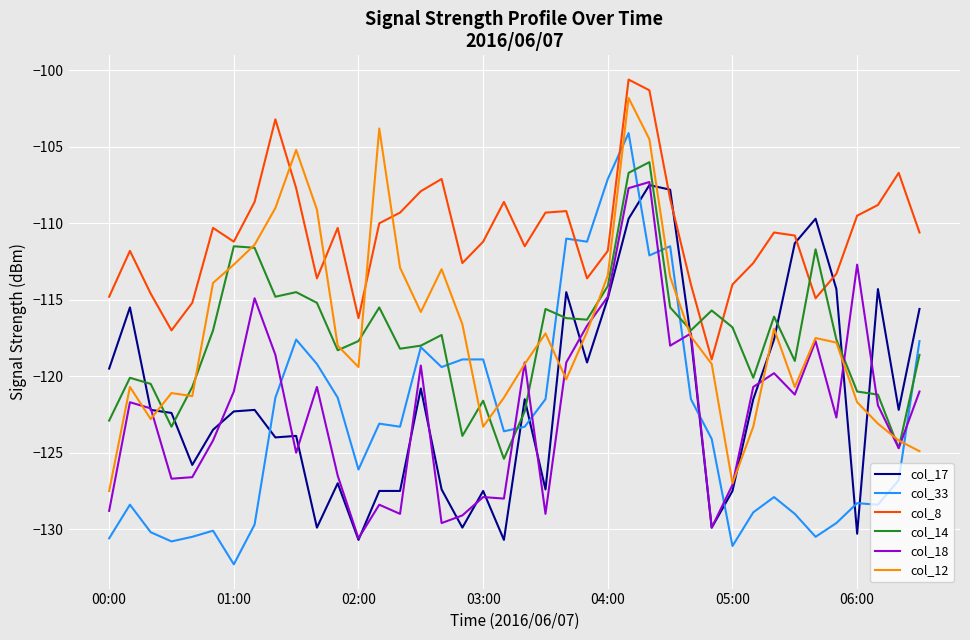

Which series has the largest range (max minus min)?

col_33